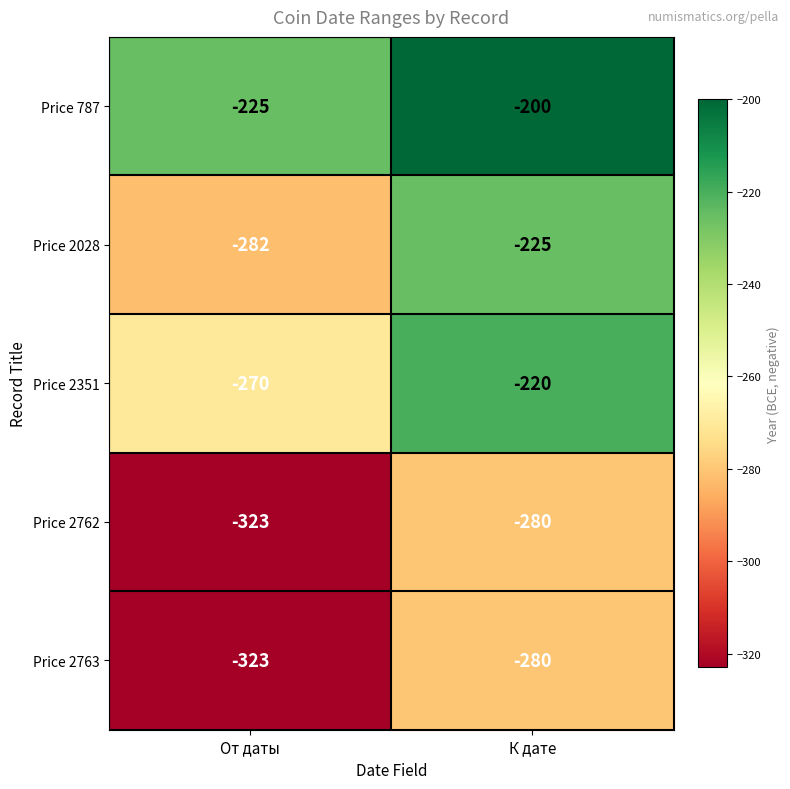

Count the number of categories in the chart.

2